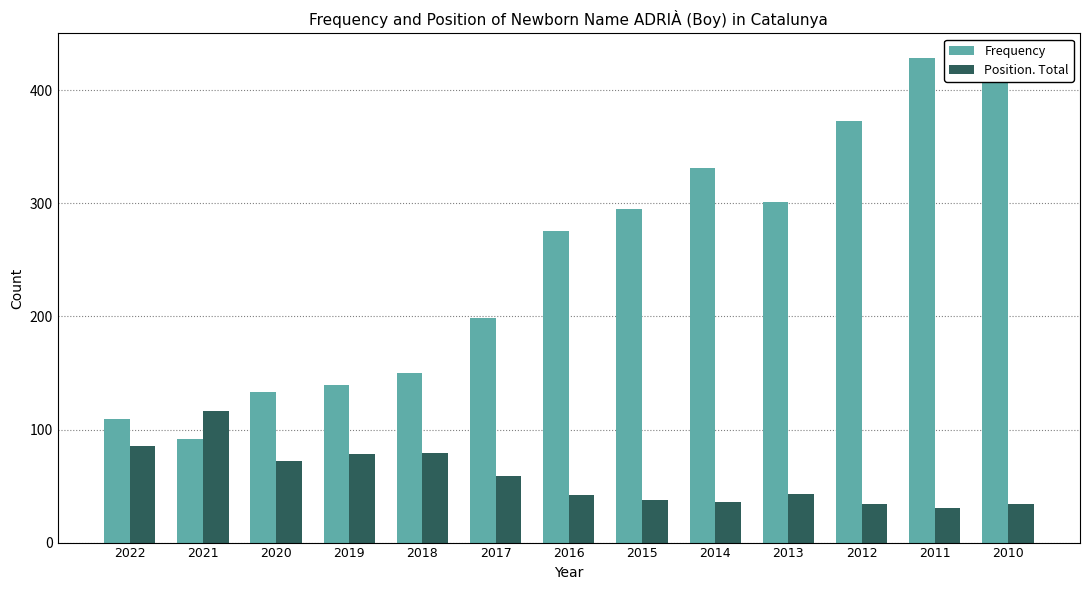

Rank the series by their average value, from highest to lowest.

Frequency, Position. Total